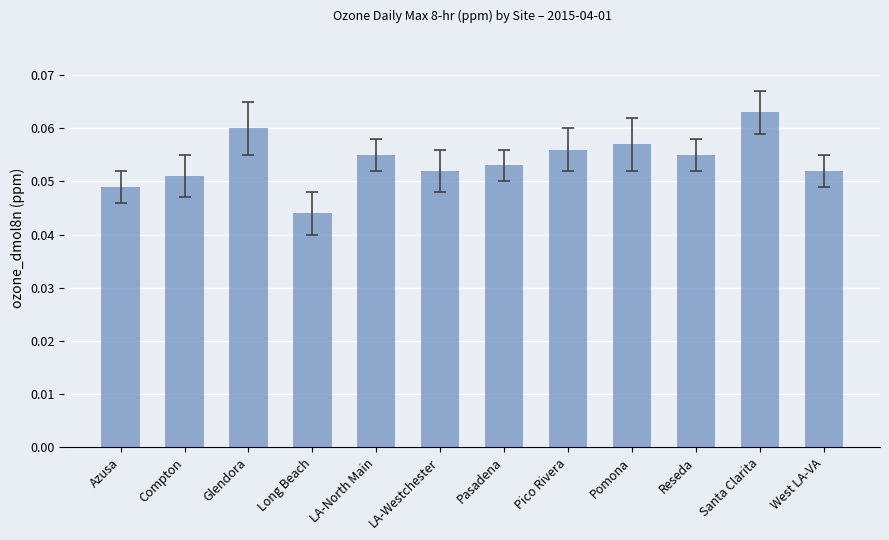

What is the sum of all values?

0.6